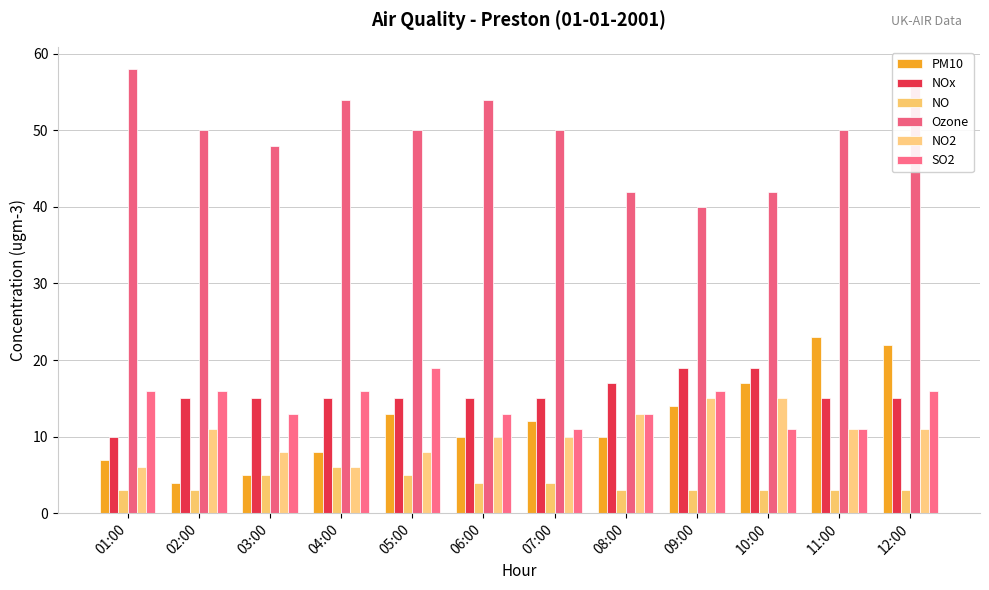

What is the lowest value of the NO2 series?

6